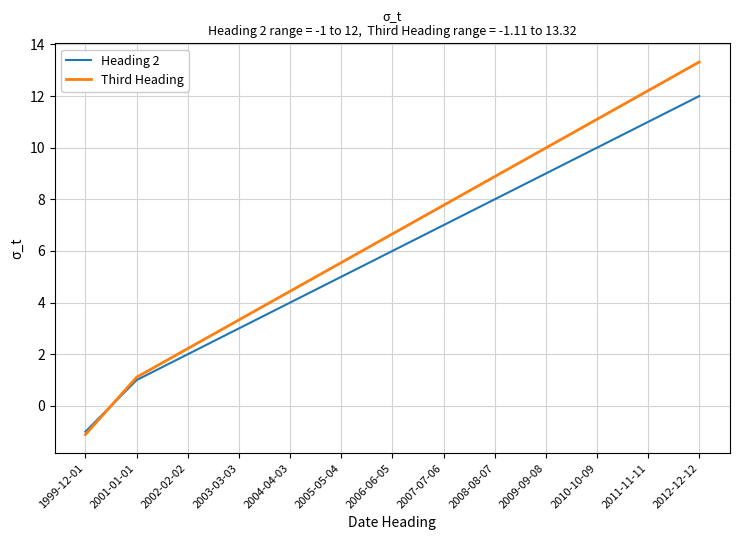

How many lines are shown in the chart?

2